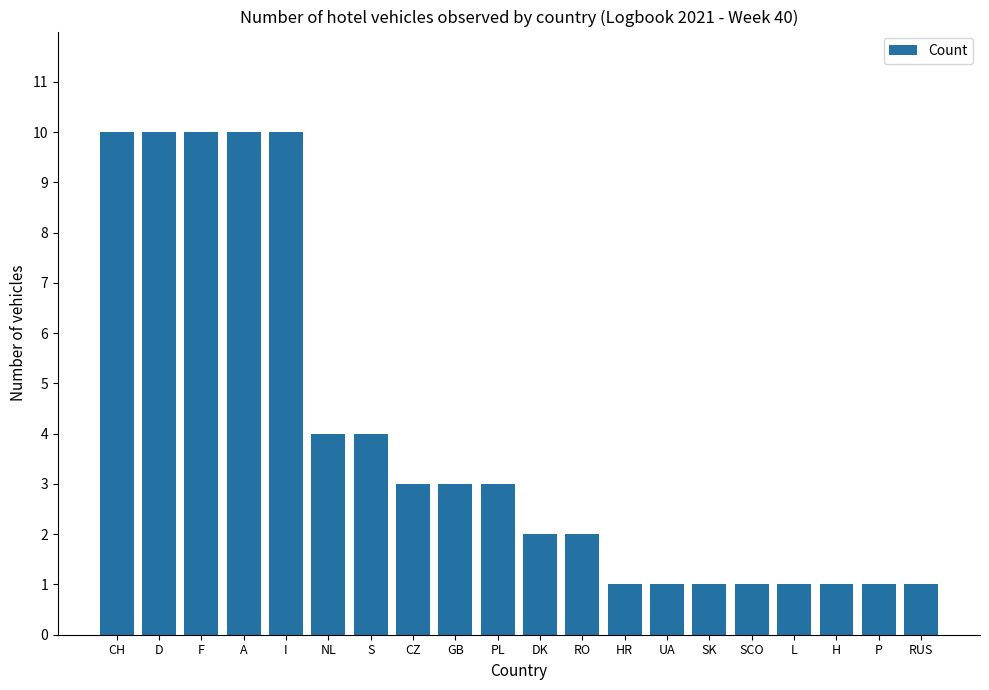

What is the average value?

4